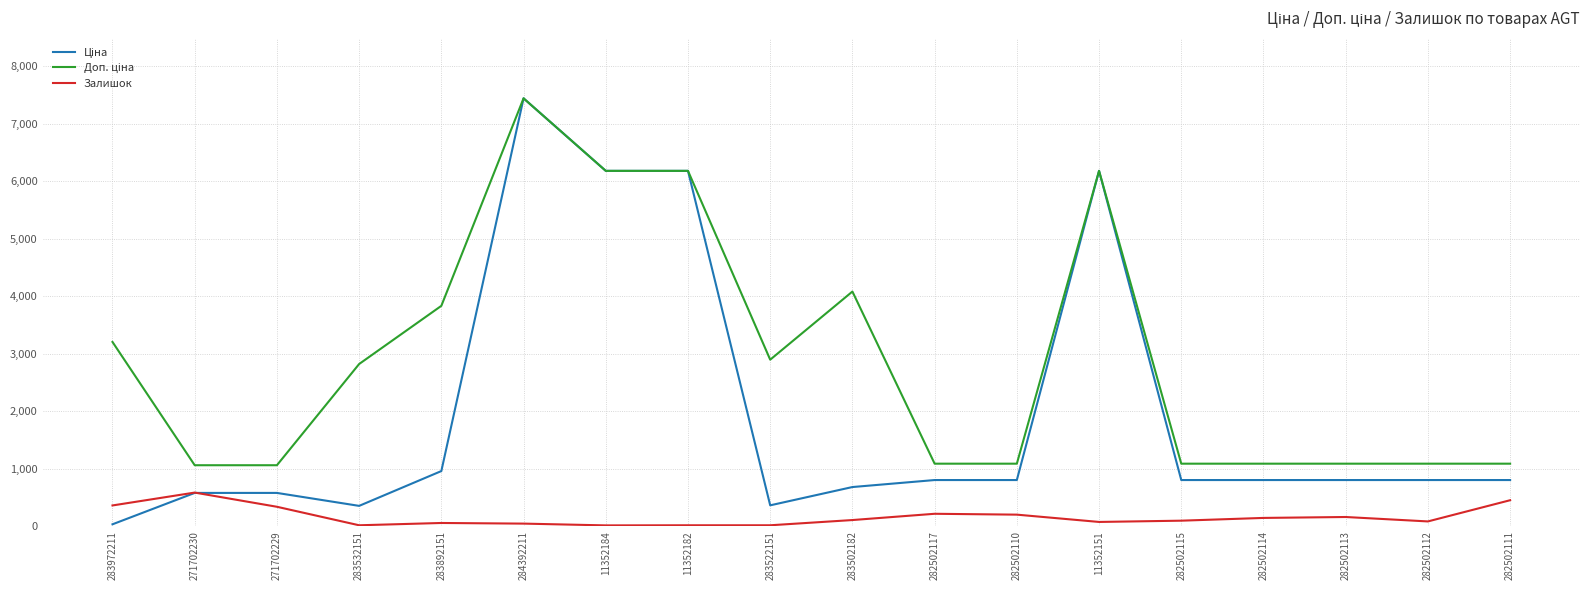

The value of Залишок at 282502117 is 215.0. True or false?

True